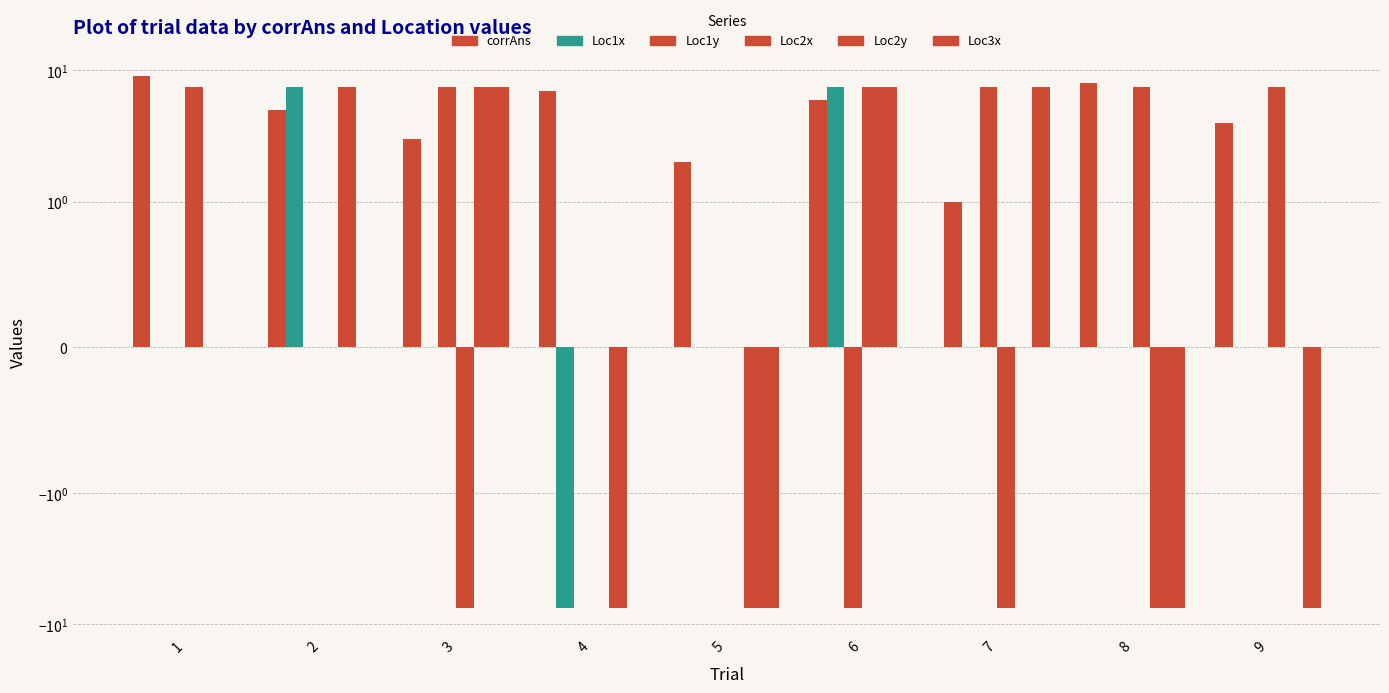

Are the bars grouped side by side (vs. stacked)?

Yes